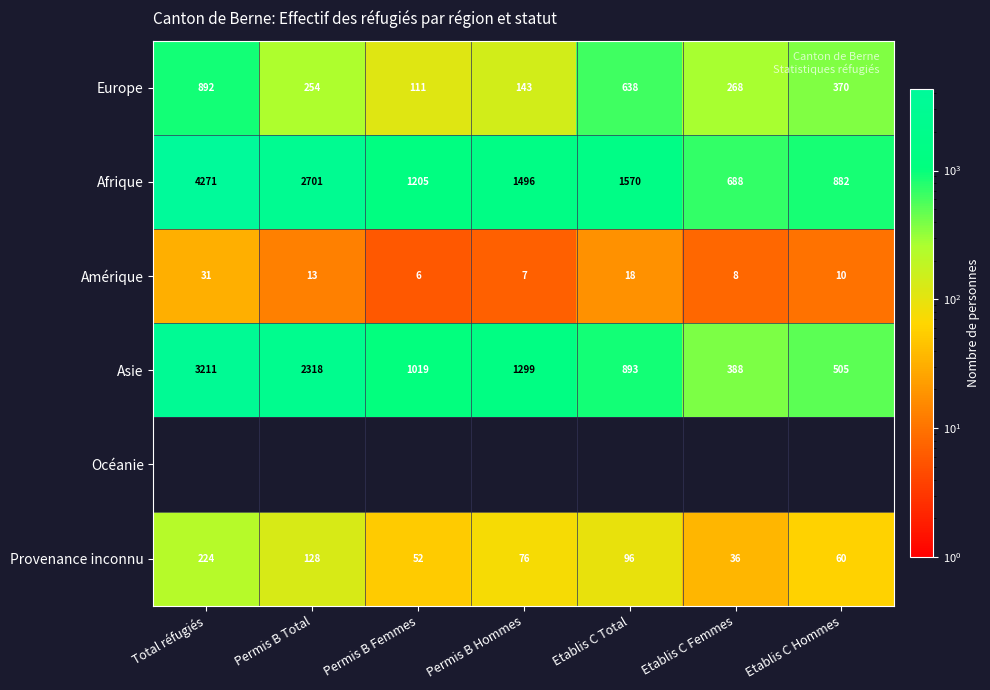

What is the difference between the Asie values at Etablis C Femmes and Etablis C Hommes?

117